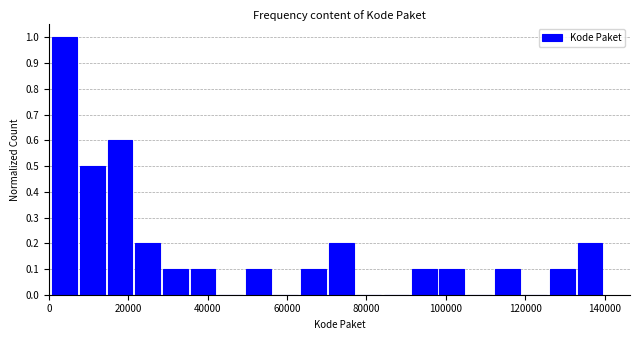

Read against the x-axis, roughly where is the centre of the tallest bar?

4000